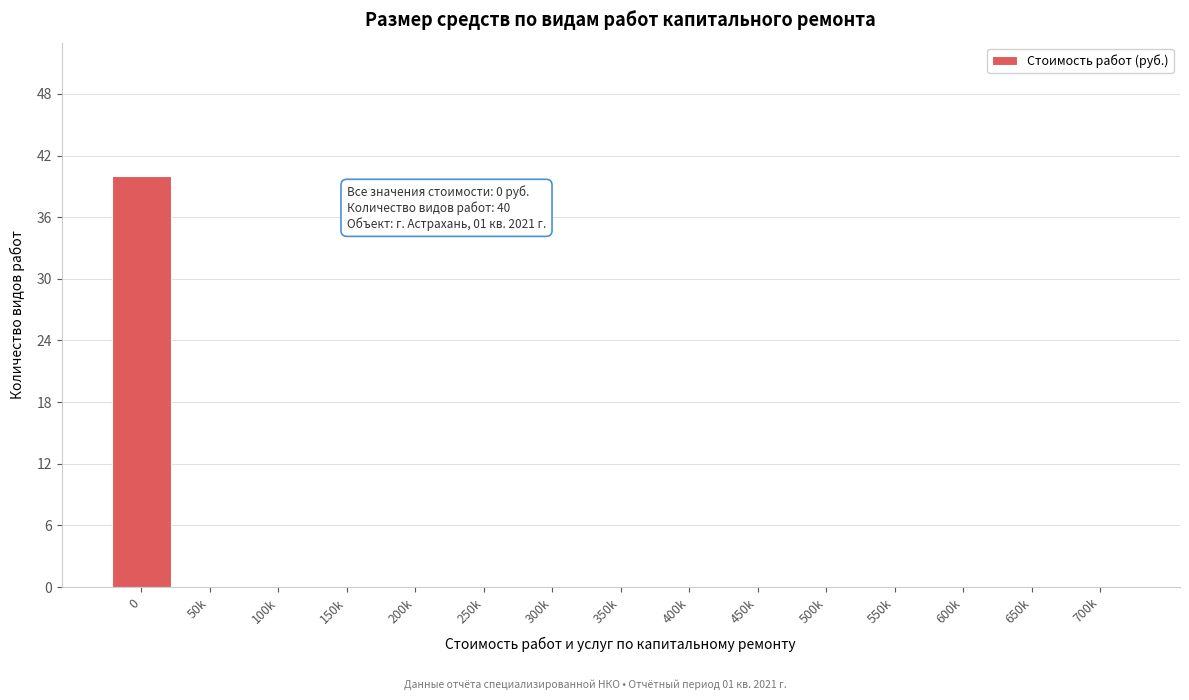

Reading right to left, transcribe all the data shown in this chart.

700k=0	650k=0	600k=0	550k=0	500k=0	450k=0	400k=0	350k=0	300k=0	250k=0	200k=0	150k=0	100k=0	50k=0	0=40